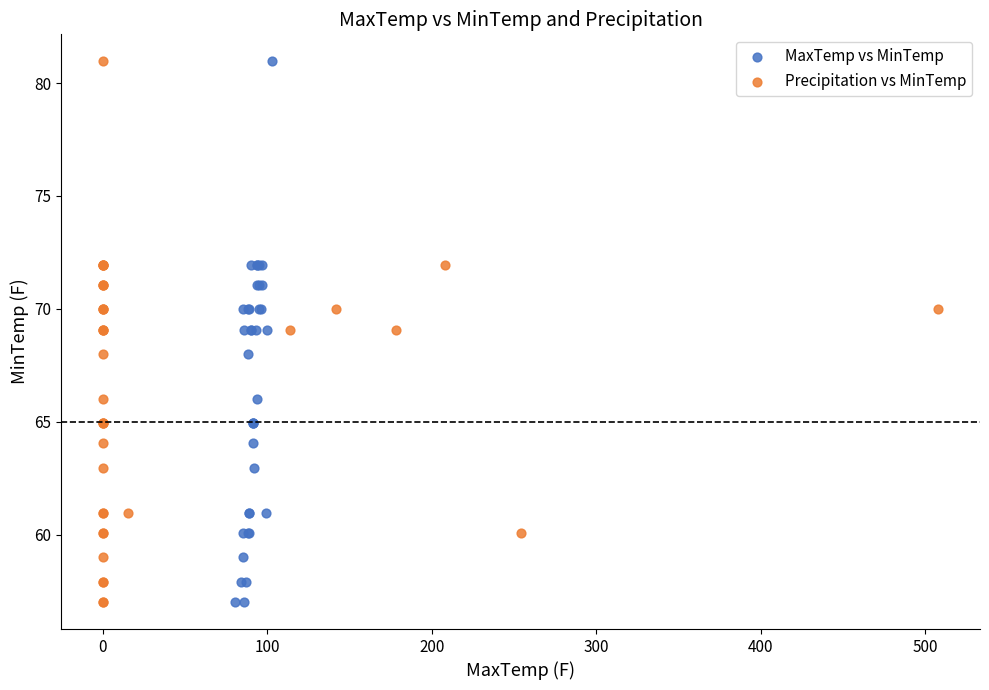

What are all the series names shown in the legend?

MaxTemp vs MinTemp, Precipitation vs MinTemp